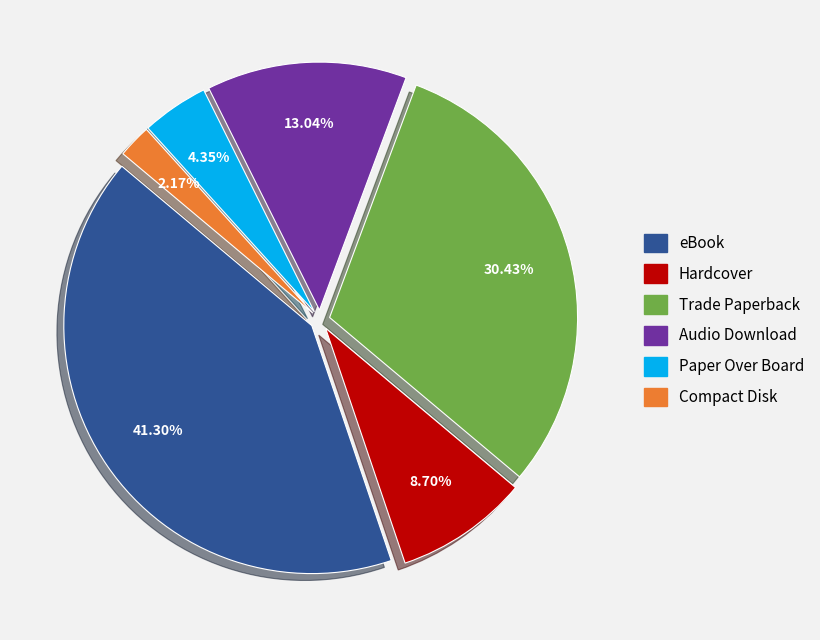

To the nearest percent, what is the combined percentage of Hardcover and Trade Paperback?

39%